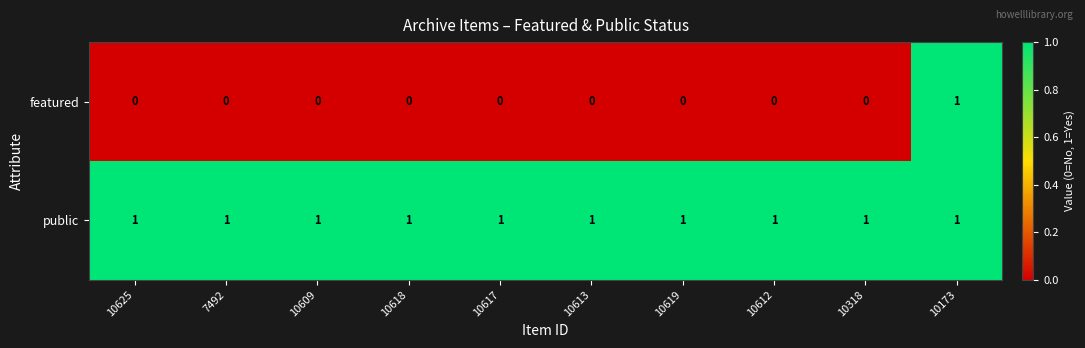

At which category is the sum across all series the highest?

10173